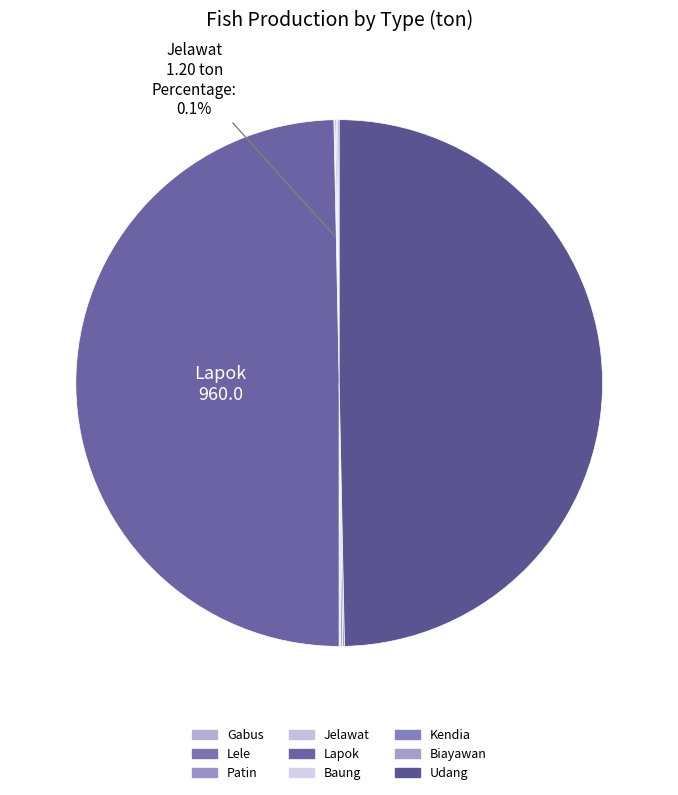

Combined, what portion of the pie is Jelawat and Kendia?

0.2%